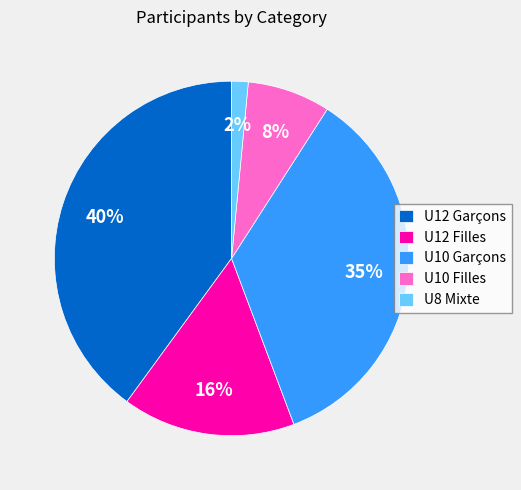

To the nearest percent, what is the average slice percentage?

20%